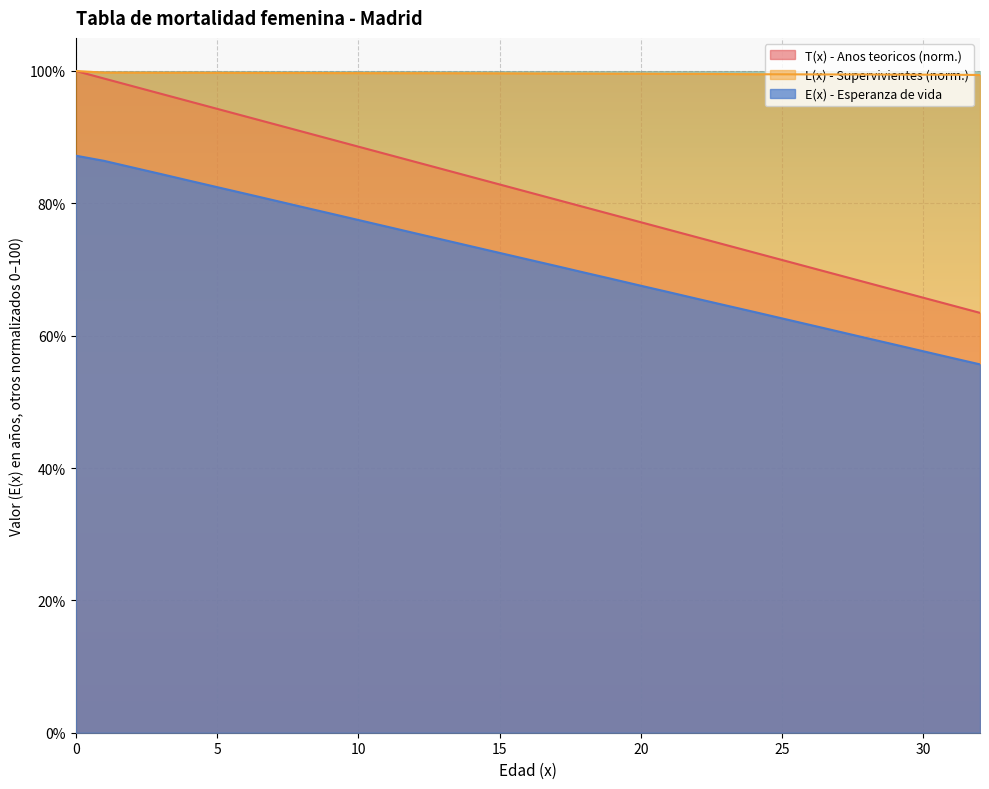

How many lines are shown in the chart?

3